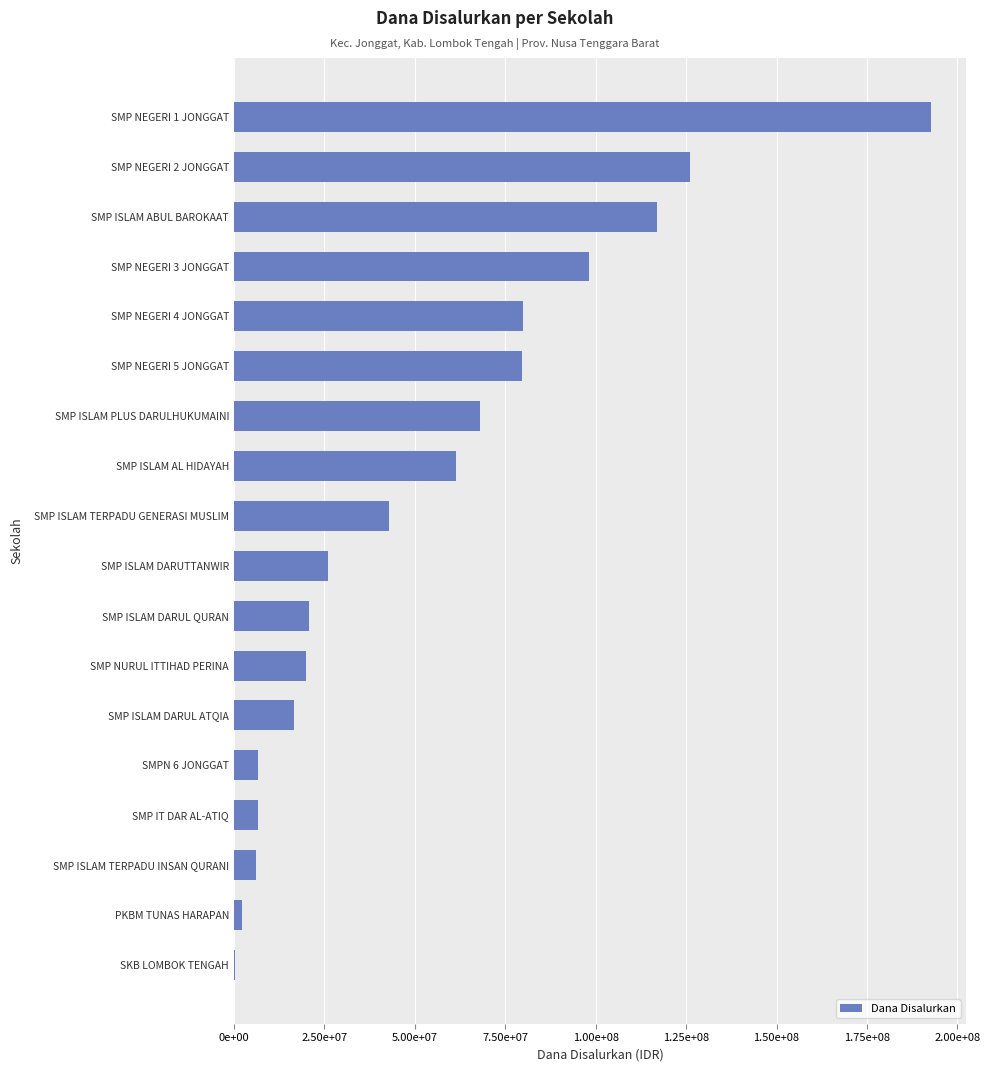

Are the bars horizontal?

Yes